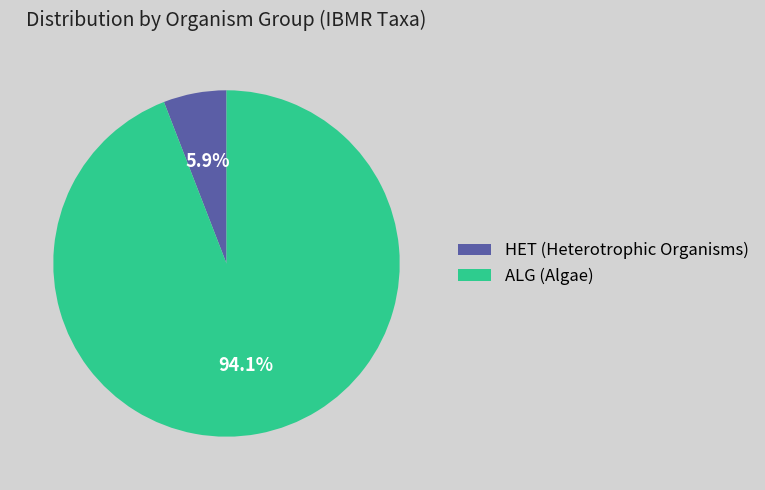

How much of the chart is everything except HET?

94.1%